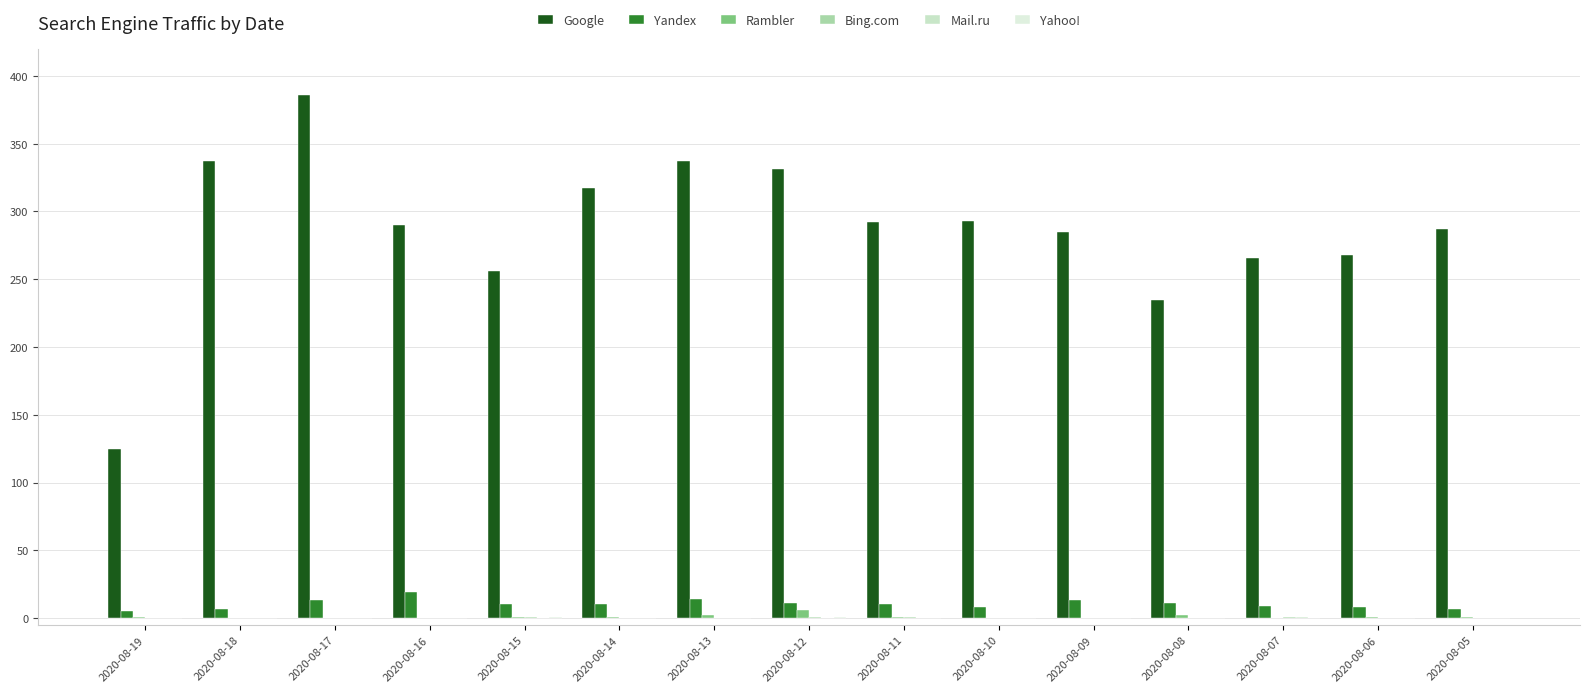

What is the difference between the maximum and minimum values in the Mail.ru series?

1